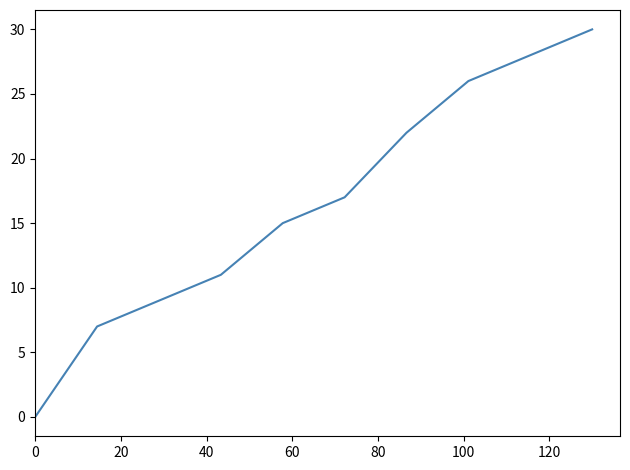

What is the difference between the maximum and minimum values?

30